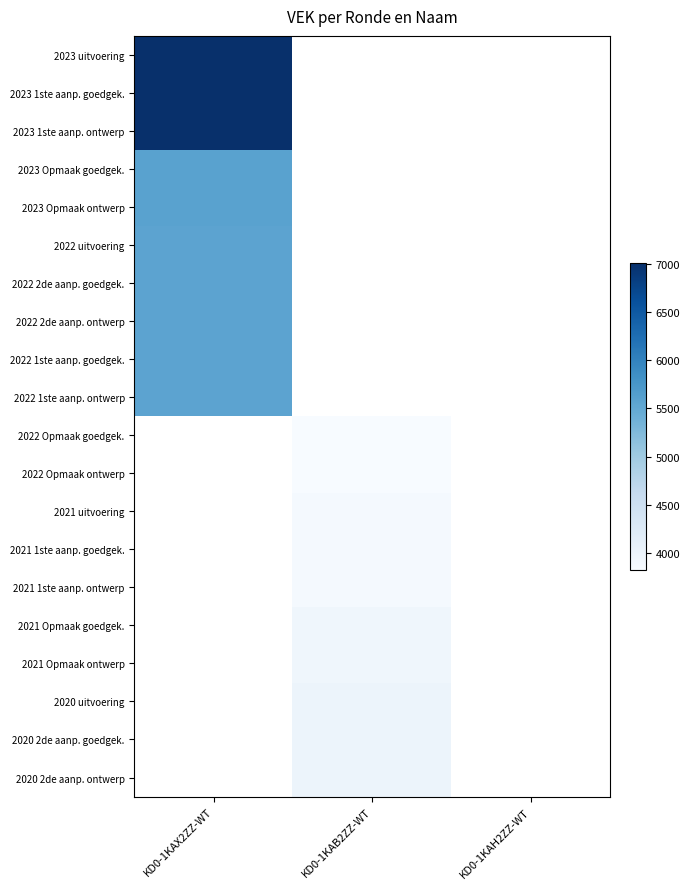

Which has a higher value, KD0-1KAB2ZZ-WT or KD0-1KAX2ZZ-WT?

KD0-1KAX2ZZ-WT